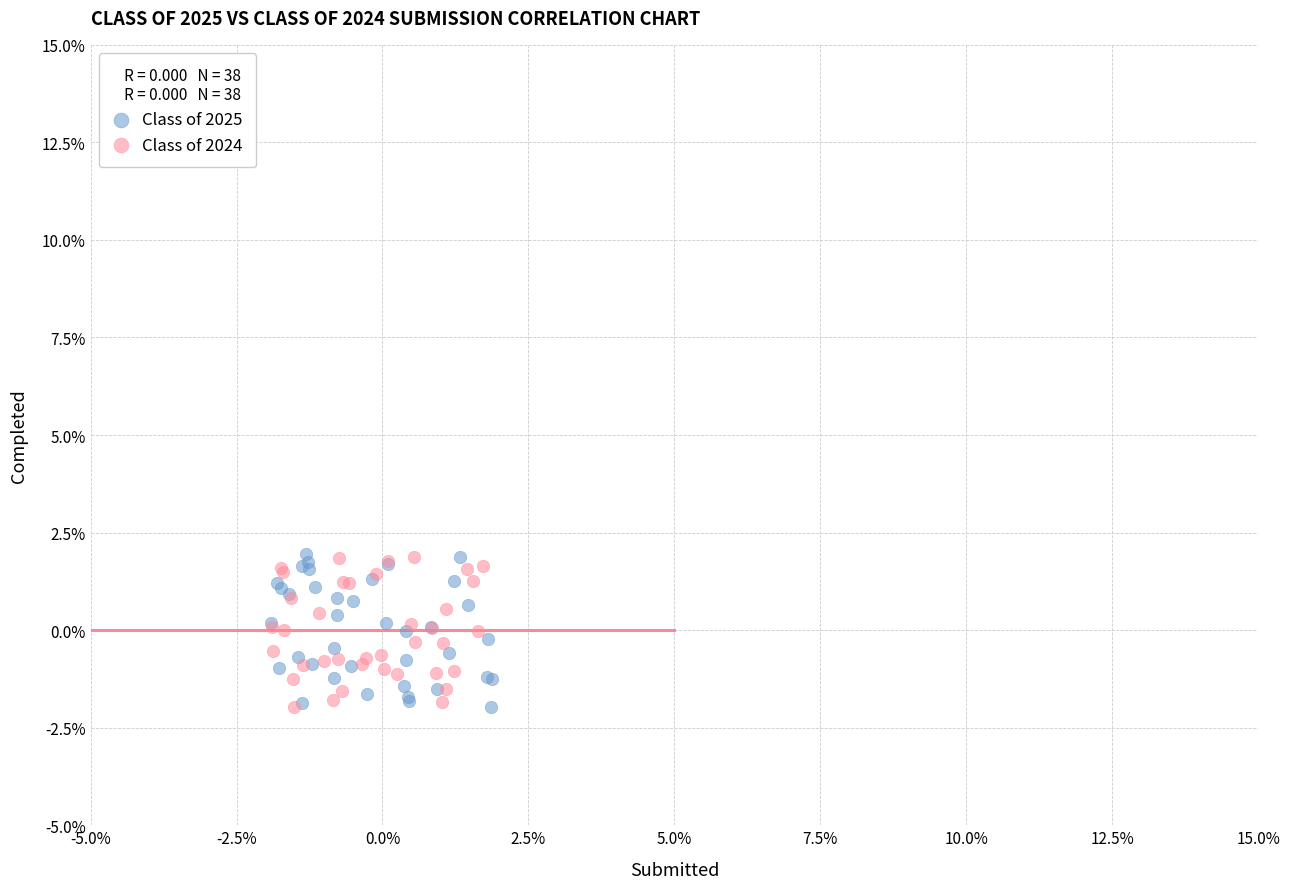

What are all the series names shown in the legend?

Class of 2025, Class of 2024